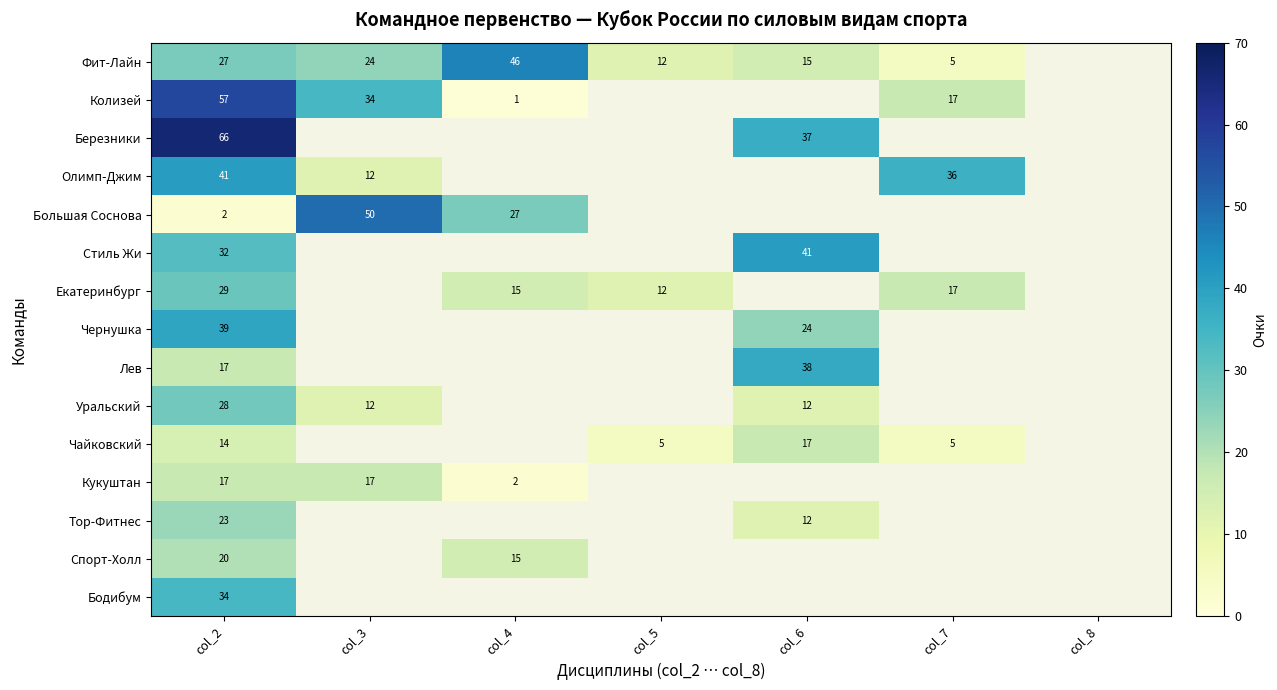

The value of Уральский at col_2 is 28. True or false?

True